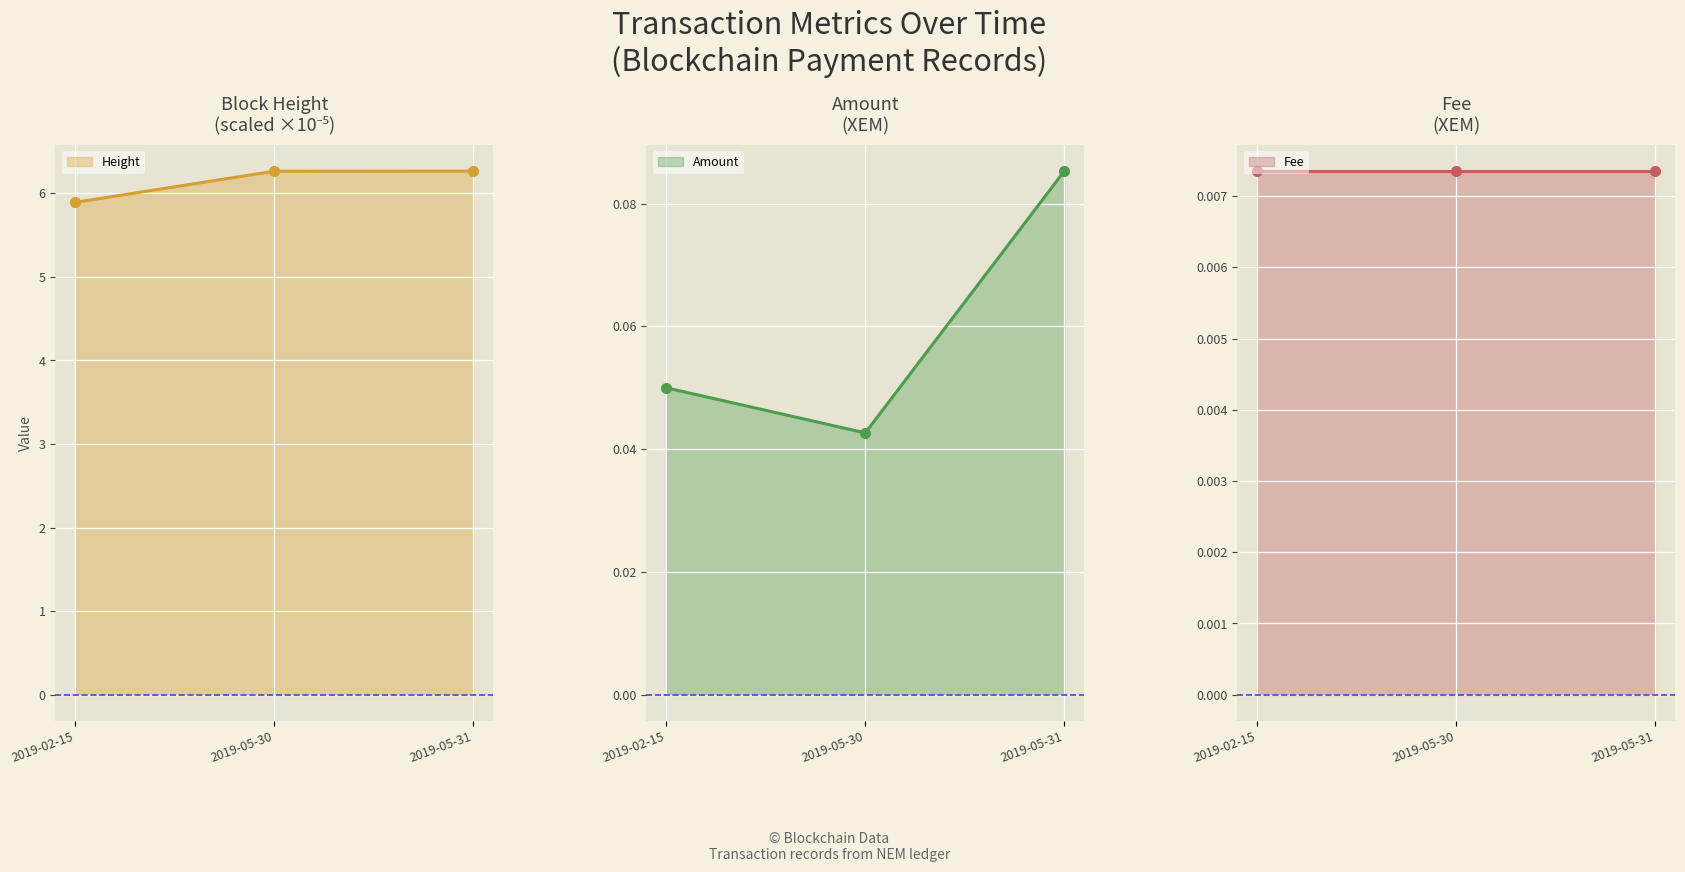

Between 2019-02-15 and 2019-05-31, which series saw the biggest shift?

Height